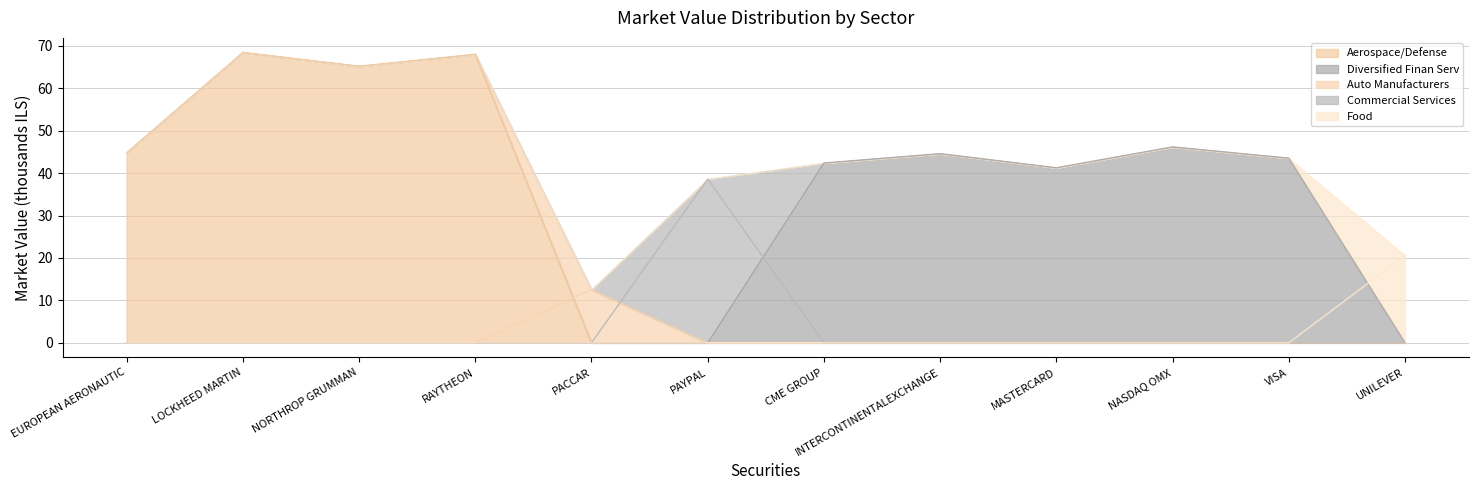

What is the difference between the maximum and minimum values in the Aerospace/Defense - Line series?

68.4